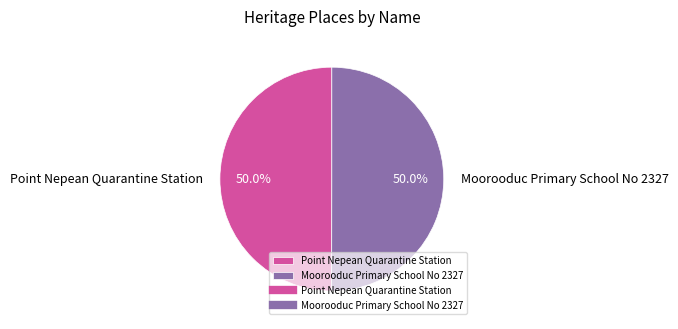

How many slices are in this pie chart?

2